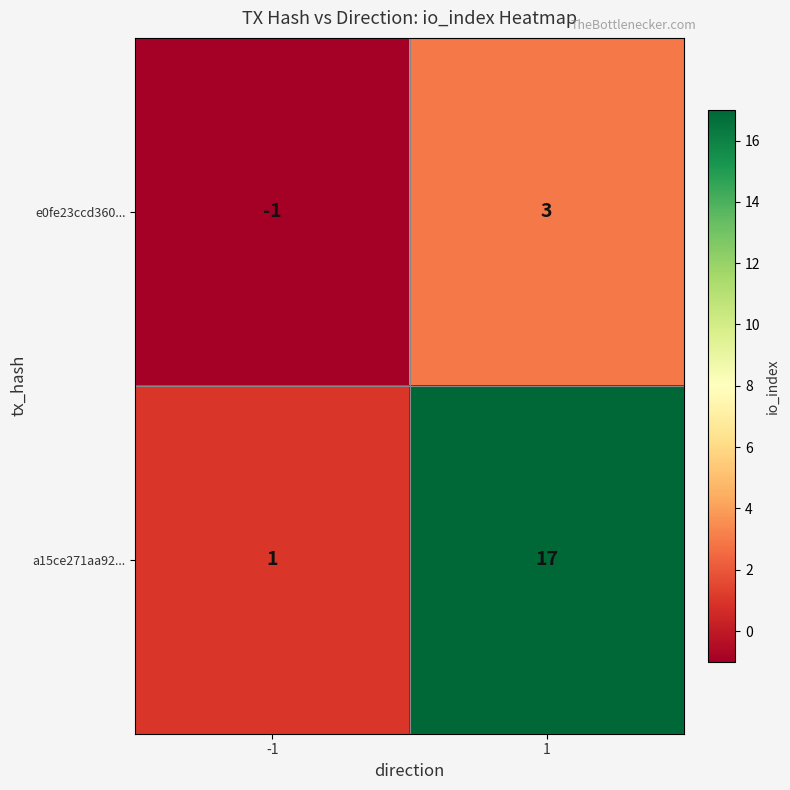

Rank the series by their maximum value, from lowest to highest.

e0fe23ccd360..., a15ce271aa92...